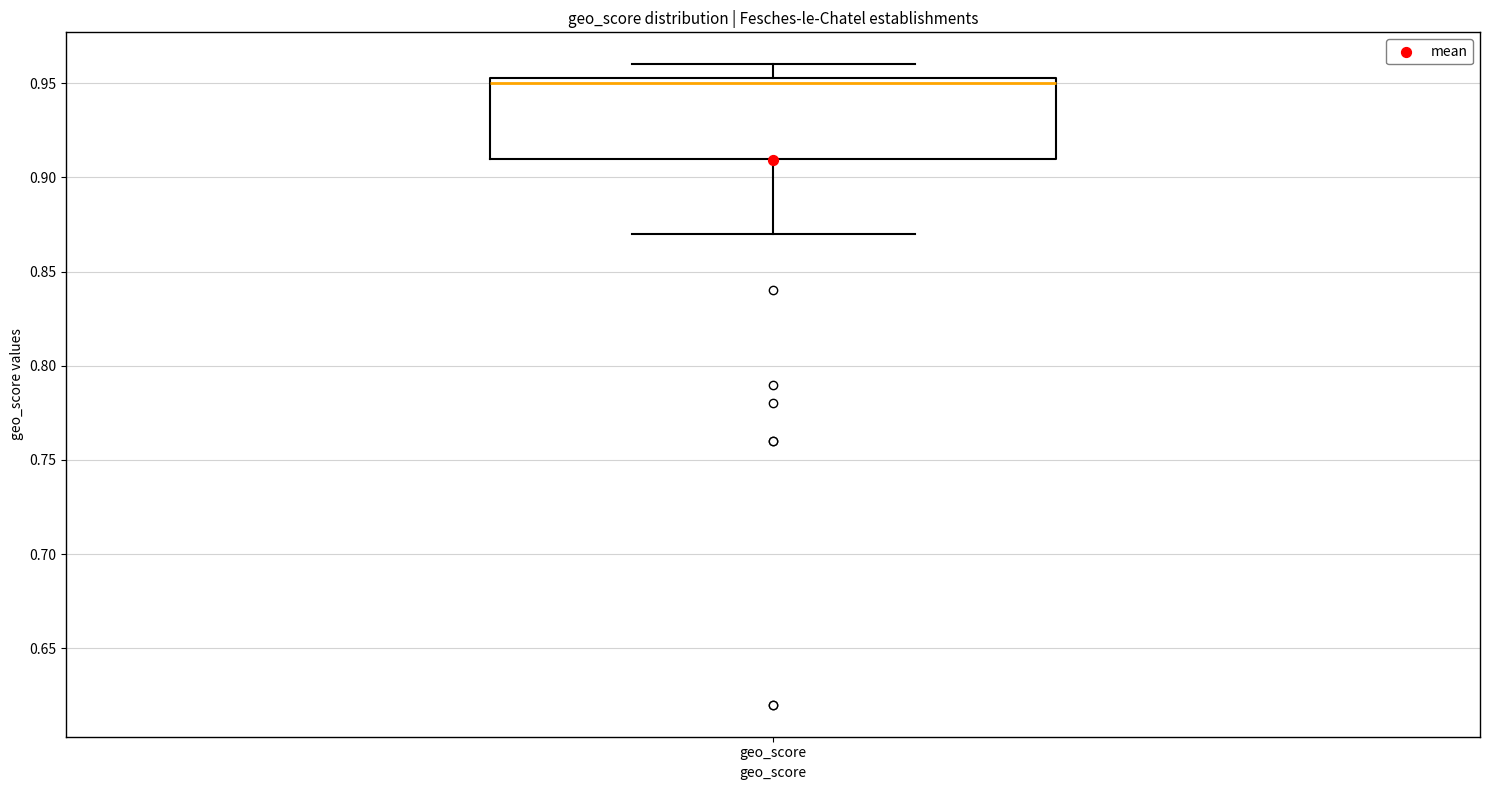

Where is the upper edge of the box for geo_score on the y-axis? The values are not printed on the chart, so give them approximately, as read against the axis.

0.955